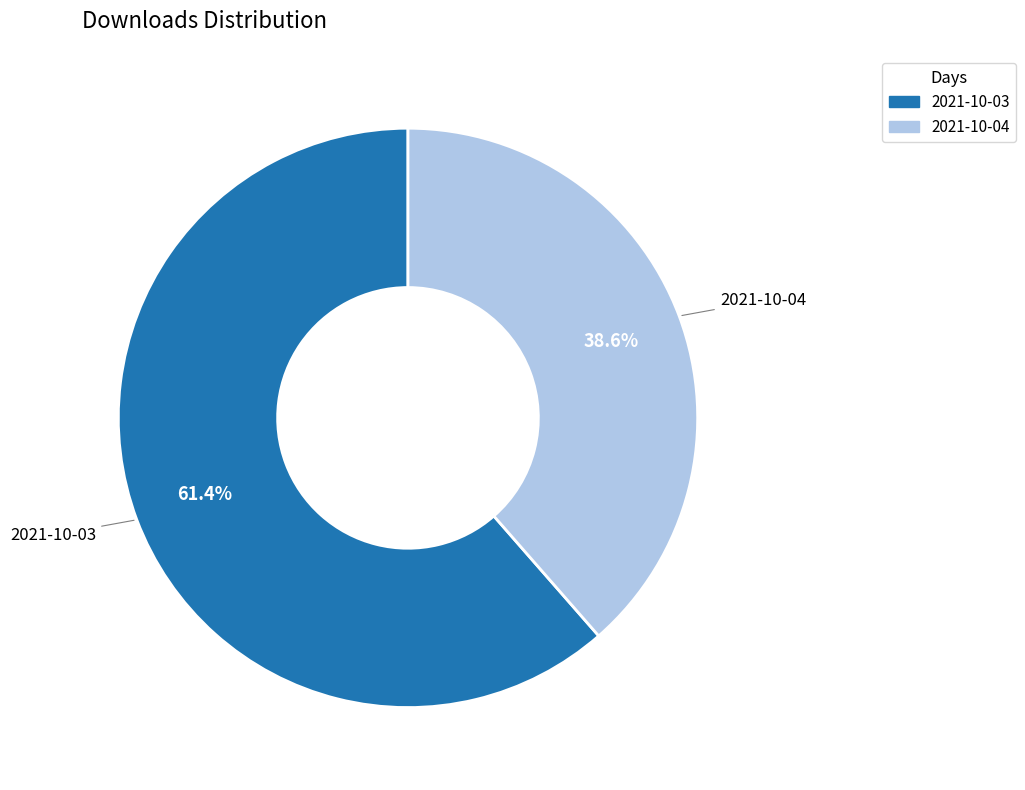

What is the smallest slice in the pie chart?

2021-10-04